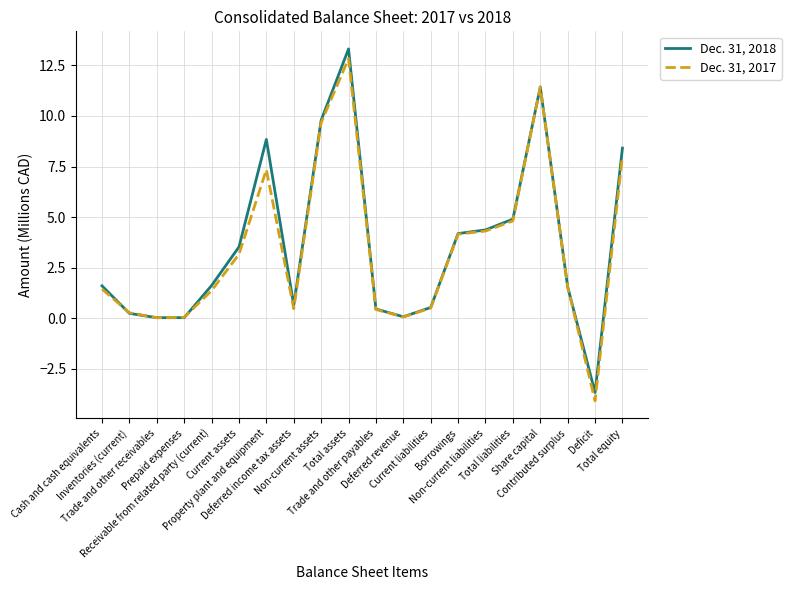

At Prepaid expenses, list the series in order from smallest to largest.

Dec. 31, 2018, Dec. 31, 2017